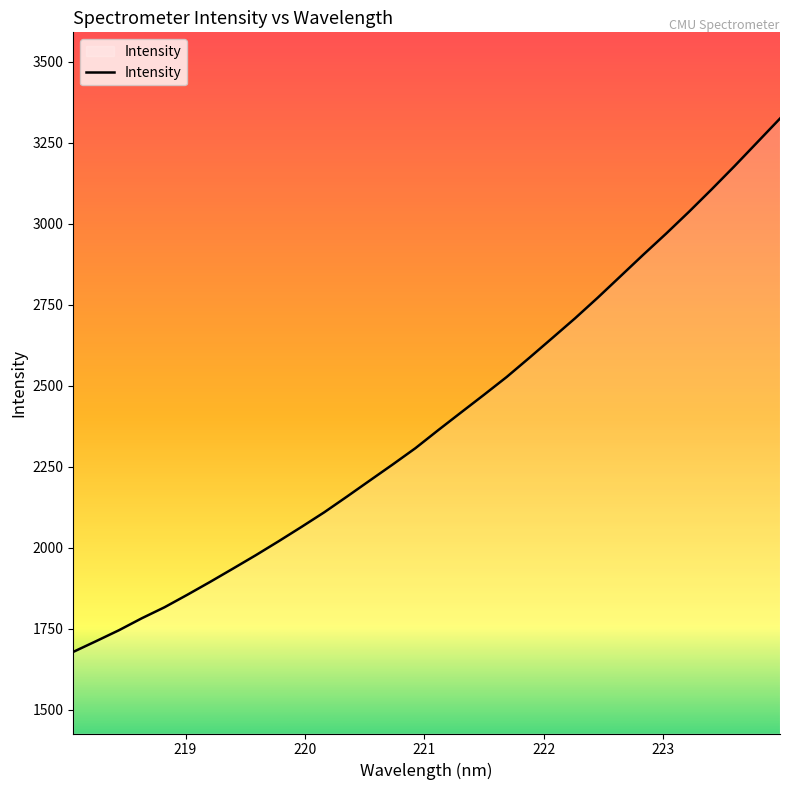

What is the average value?

2394.3